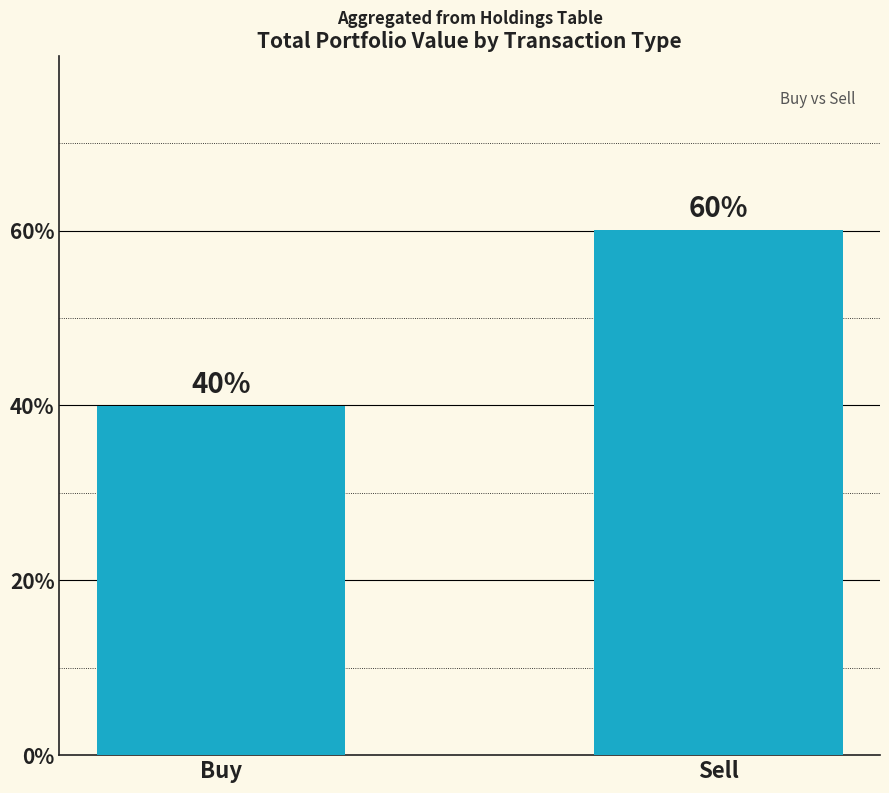

What is the label of the 2nd bar from the right?

Buy